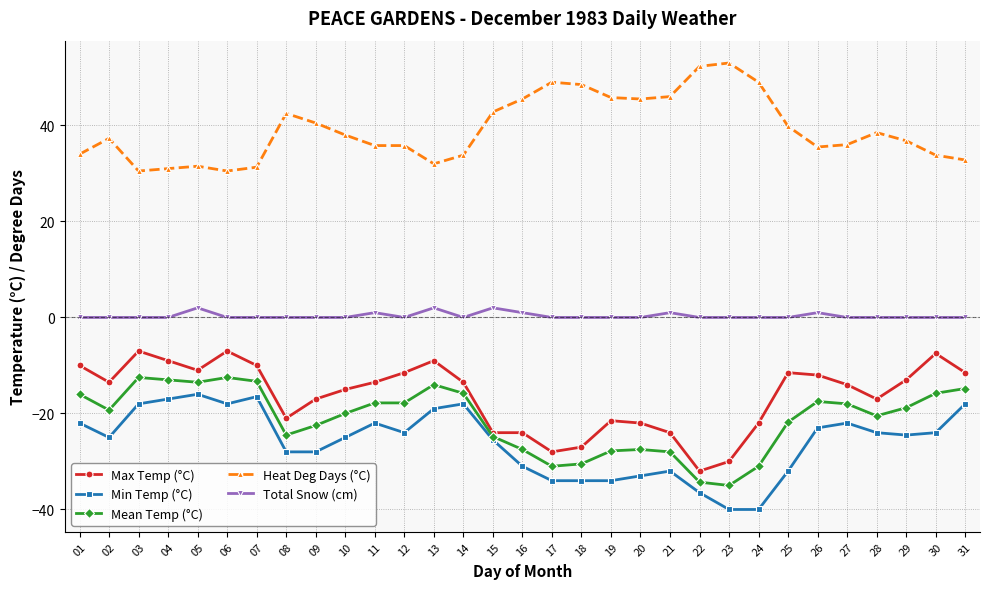

Between 23 and 30, which series saw the biggest shift?

Max Temp (°C)